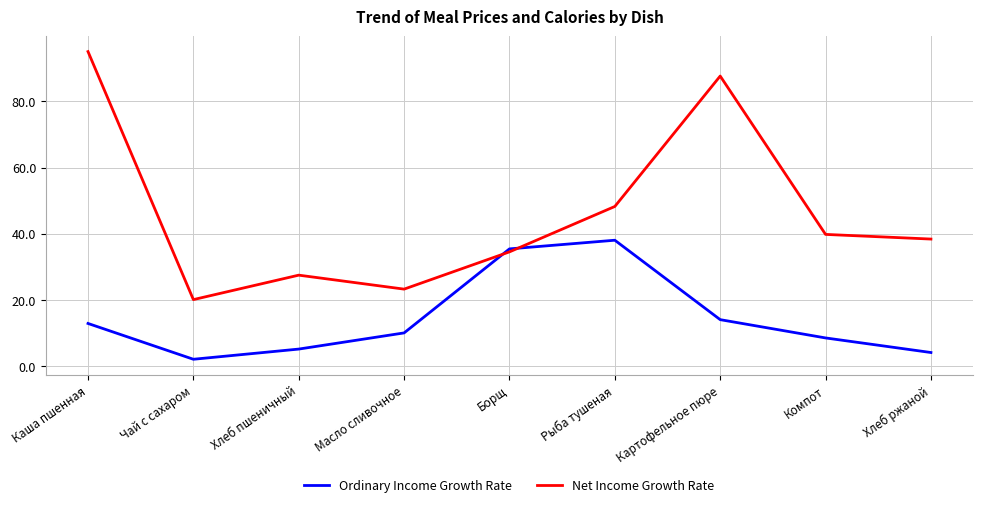

Rank the series by their maximum value, from lowest to highest.

Ordinary Income Growth Rate, Net Income Growth Rate